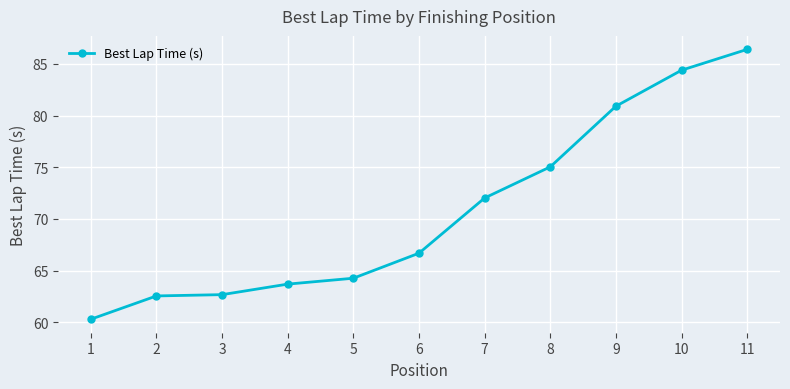

Which has a higher value, 4 or 6?

6